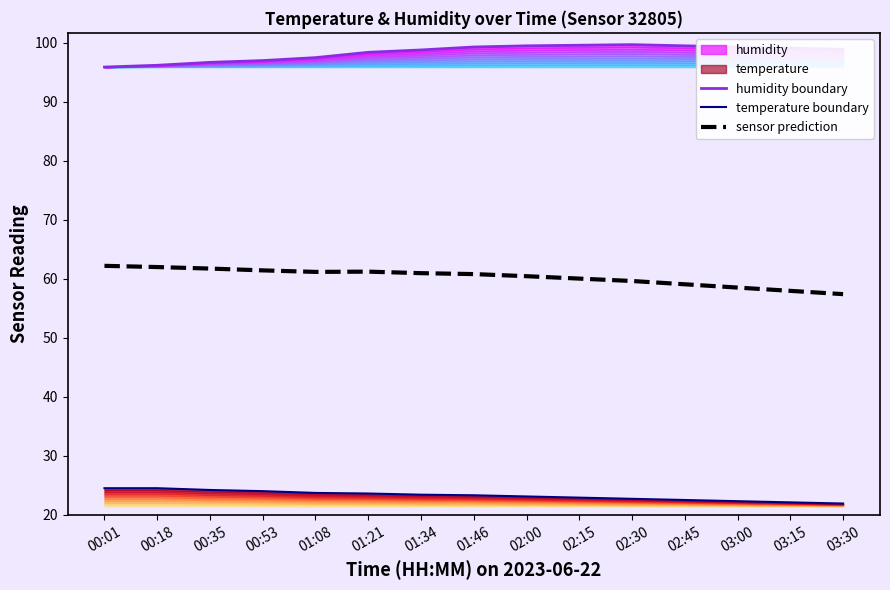

The value of temperature boundary at 00:53 is 40.8. True or false?

False